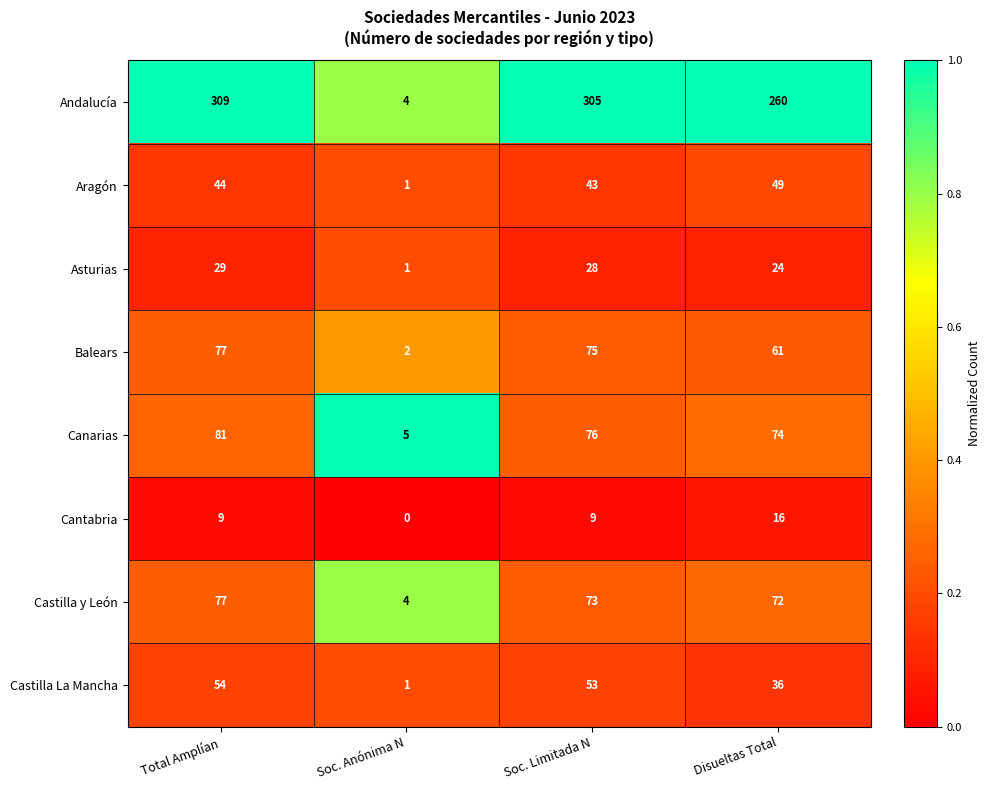

How many data points does each series have?

4